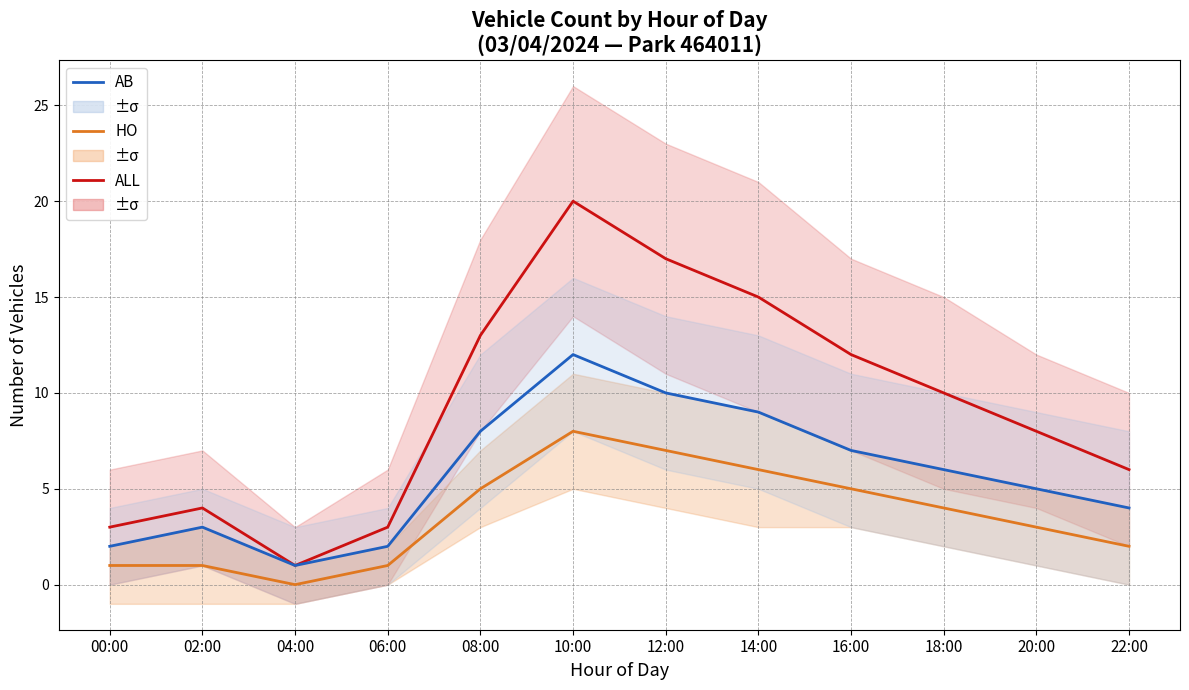

Where is the first local maximum for AB?

02:00